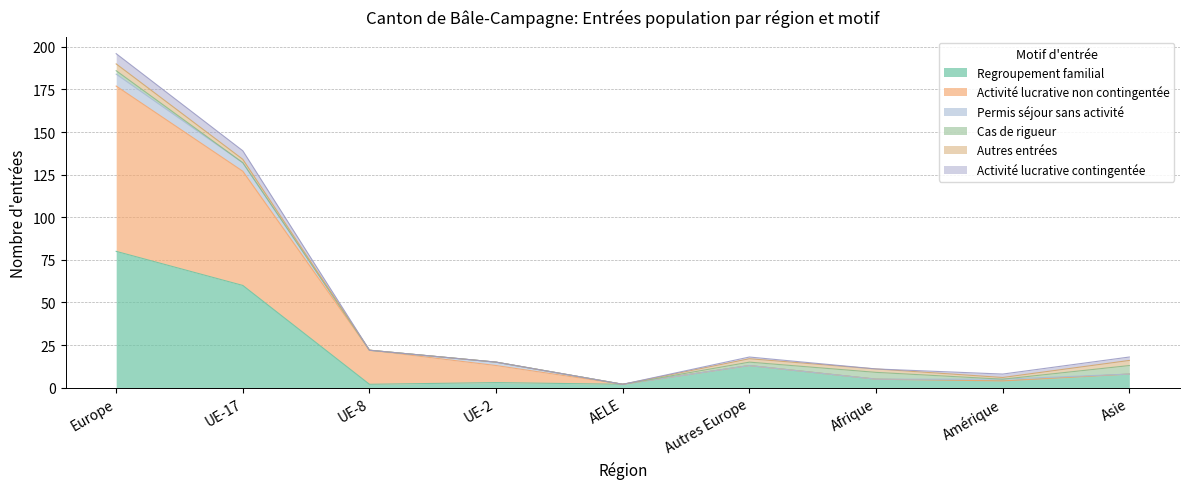

What is the maximum value shown in the chart?

97